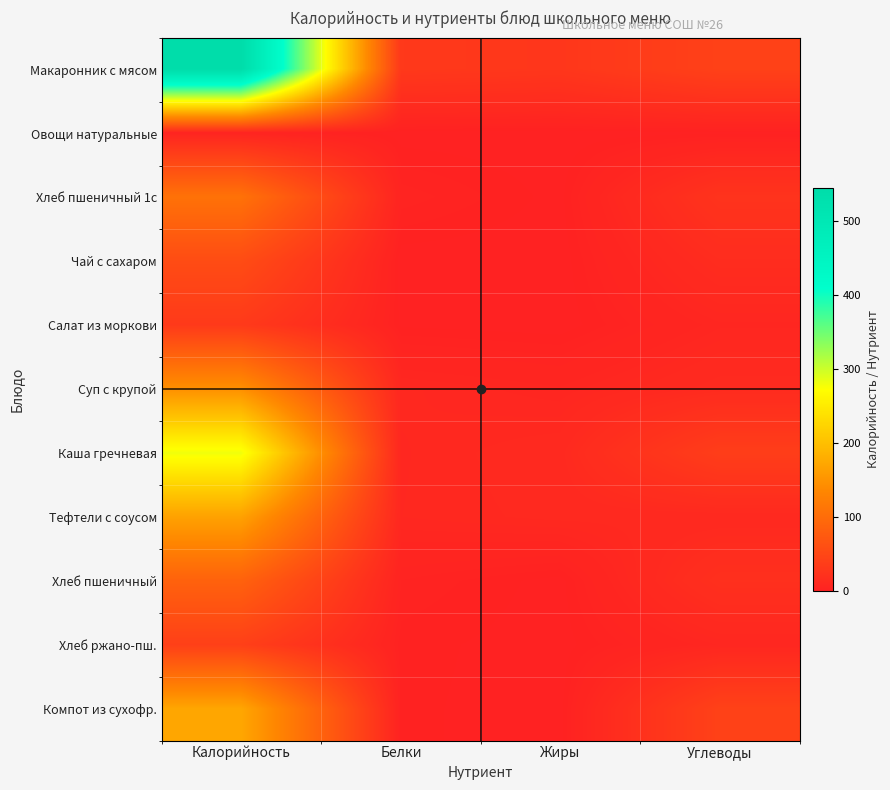

At which category is the sum across all series the highest?

Калорийность